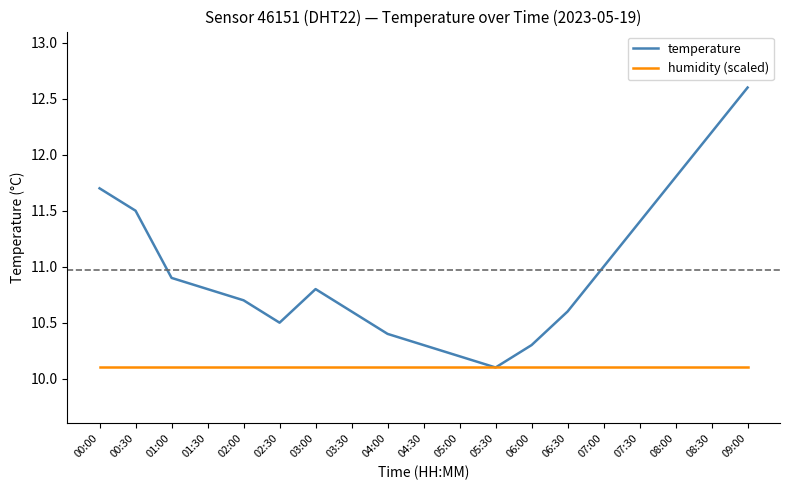

Is it true that humidity (scaled) equals 16.7 at 07:00?

False